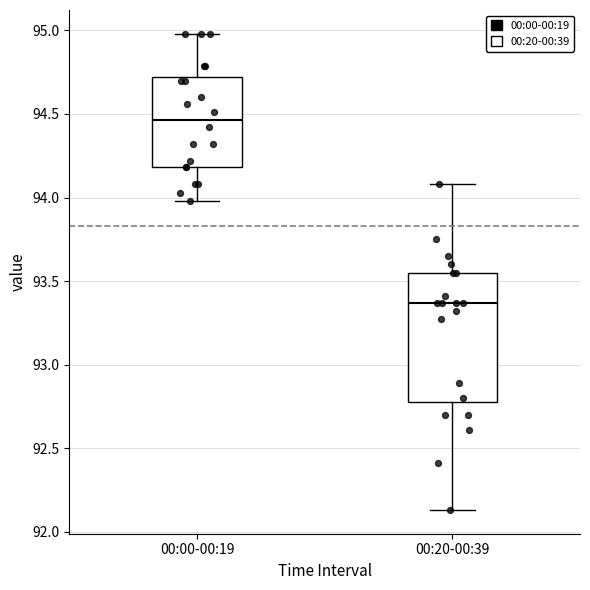

Reading left to right, read every box against the y-axis: the position of its median line, the range the box covers, and the ends of its whiskers. The values are not printed on the chart, so give them approximately, as read against the axis.

00:00-00:19: median 94.45, box 94.20 to 94.70, whiskers 94.00 to 95.00
00:20-00:39: median 93.35, box 92.80 to 93.55, whiskers 92.15 to 94.10